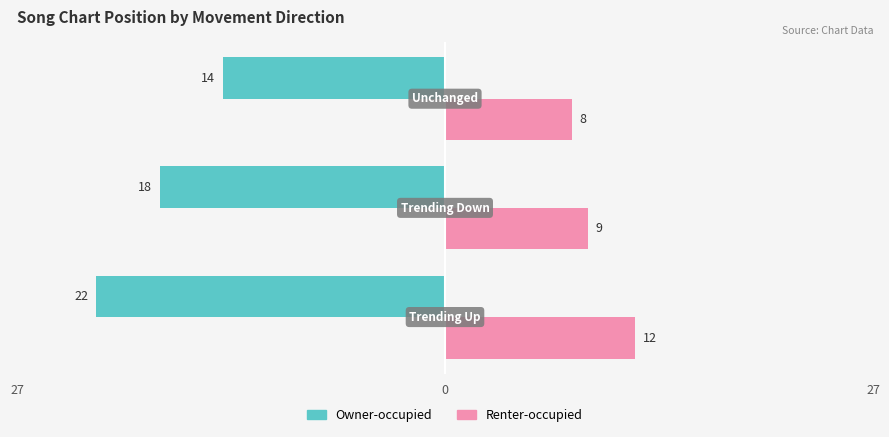

What are all the series names shown in the legend?

Owner-occupied, Renter-occupied